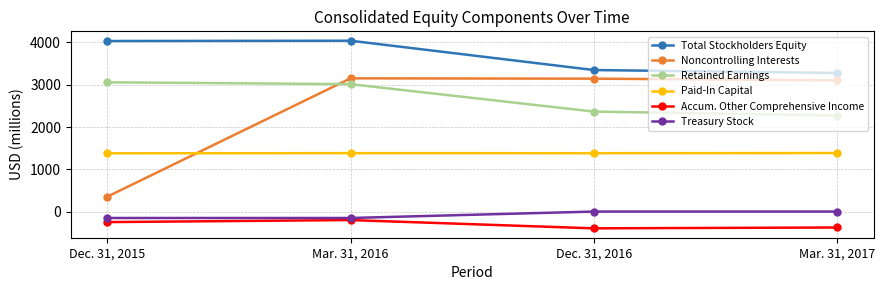

What is the sum of the Total Stockholders Equity values at Dec. 31, 2016 and Dec. 31, 2015?

7383